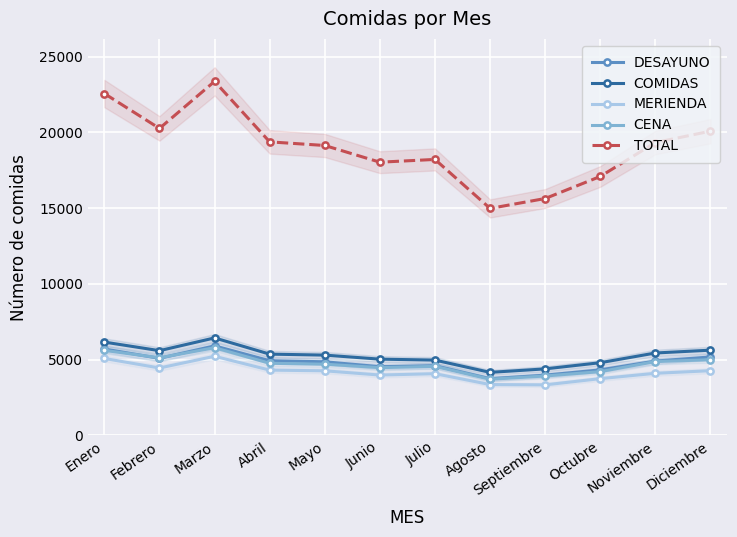

True or false: COMIDAS and TOTAL intersect in this chart.

False